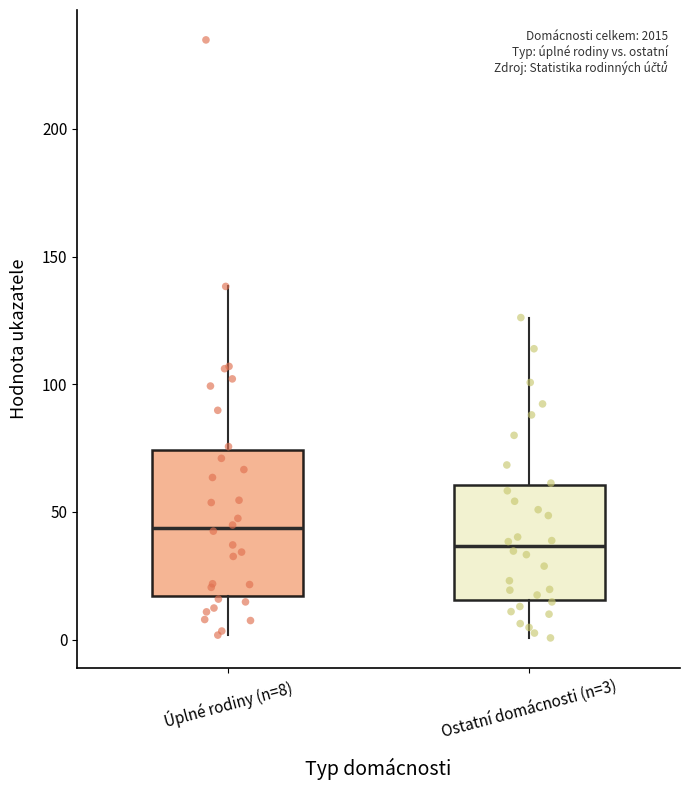

Which box is the tallest, from its lower edge to its upper edge?

Úplné rodiny (n=8)